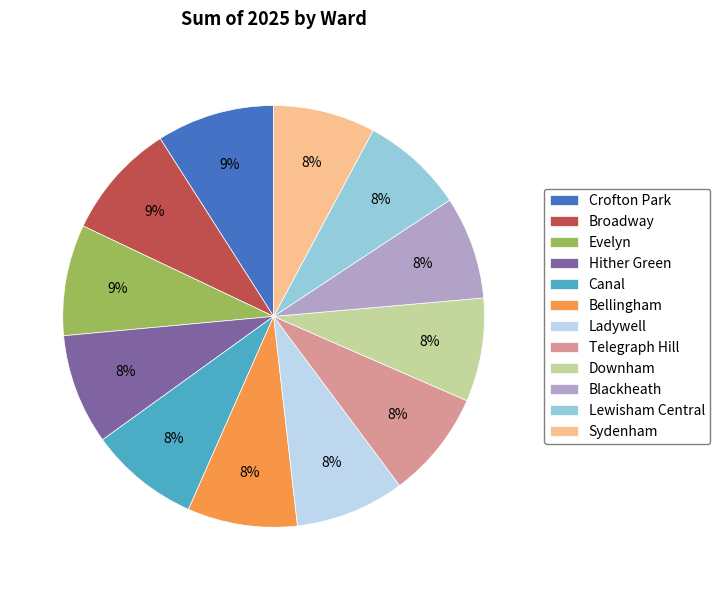

To the nearest percent, what percentage of the pie is Bellingham?

8%